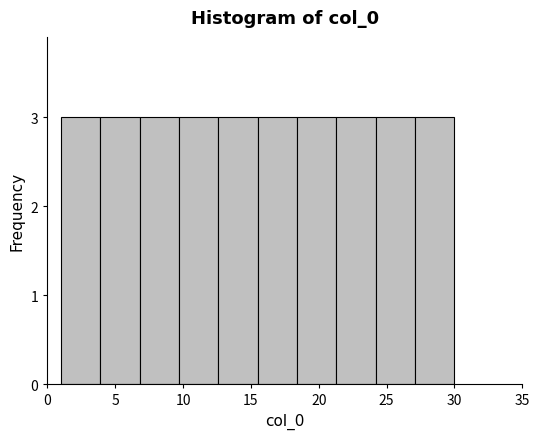

Reading left to right, list every bar in this chart as the range it spans on the x-axis followed by its height. Neither the bar edges nor the heights are printed on the chart, so give them approximately, as read against the axes.

1.0 to 3.9: 3
3.9 to 6.8: 3
6.8 to 9.7: 3
9.7 to 12.6: 3
12.6 to 15.5: 3
15.5 to 18.4: 3
18.4 to 21.3: 3
21.3 to 24.2: 3
24.2 to 27.1: 3
27.1 to 30.0: 3